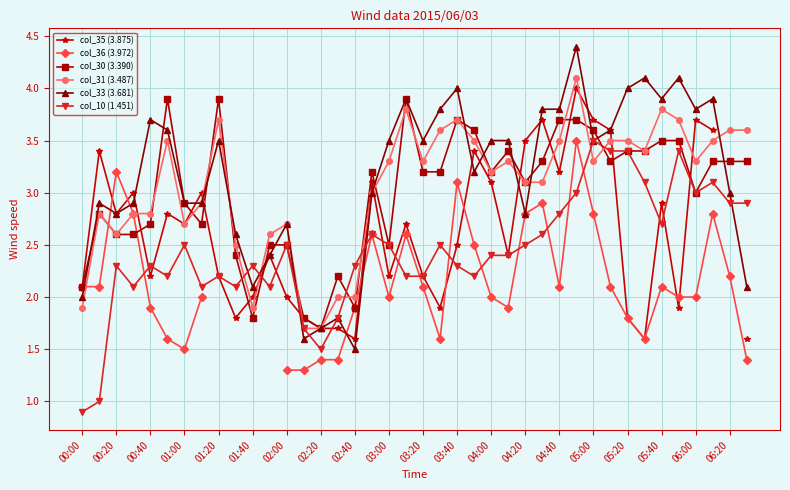

The value of col_33 (3.681) at 25 is 3.5. True or false?

True